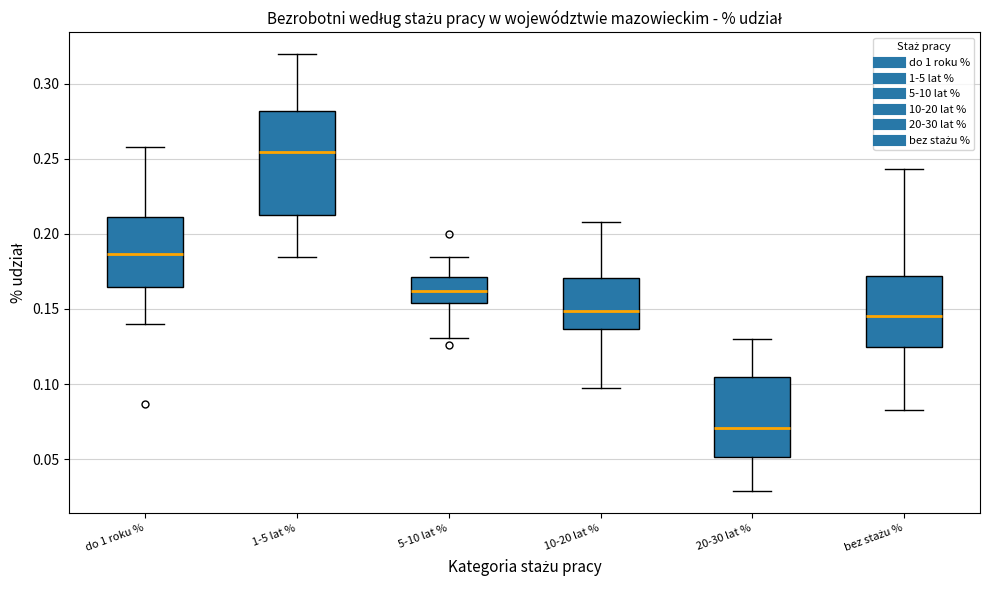

Reading left to right, transcribe this box plot: for each box, give where its median line is, the range the box spans, and where its two whiskers end, as read against the y-axis. The values are not printed on the chart, so give them approximately, as read against the axis.

do 1 roku %: median 0.185, box 0.165 to 0.210, whiskers 0.140 to 0.260
1-5 lat %: median 0.255, box 0.210 to 0.280, whiskers 0.185 to 0.320
5-10 lat %: median 0.160, box 0.155 to 0.170, whiskers 0.130 to 0.185
10-20 lat %: median 0.150, box 0.135 to 0.170, whiskers 0.095 to 0.210
20-30 lat %: median 0.070, box 0.050 to 0.105, whiskers 0.030 to 0.130
bez stażu %: median 0.145, box 0.125 to 0.170, whiskers 0.080 to 0.245